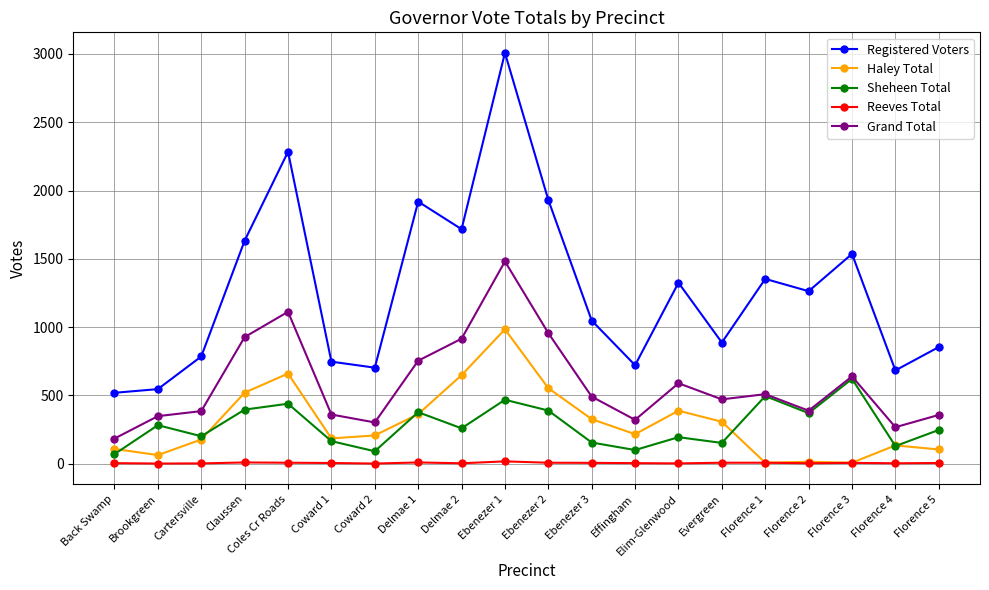

How many lines are shown in the chart?

5